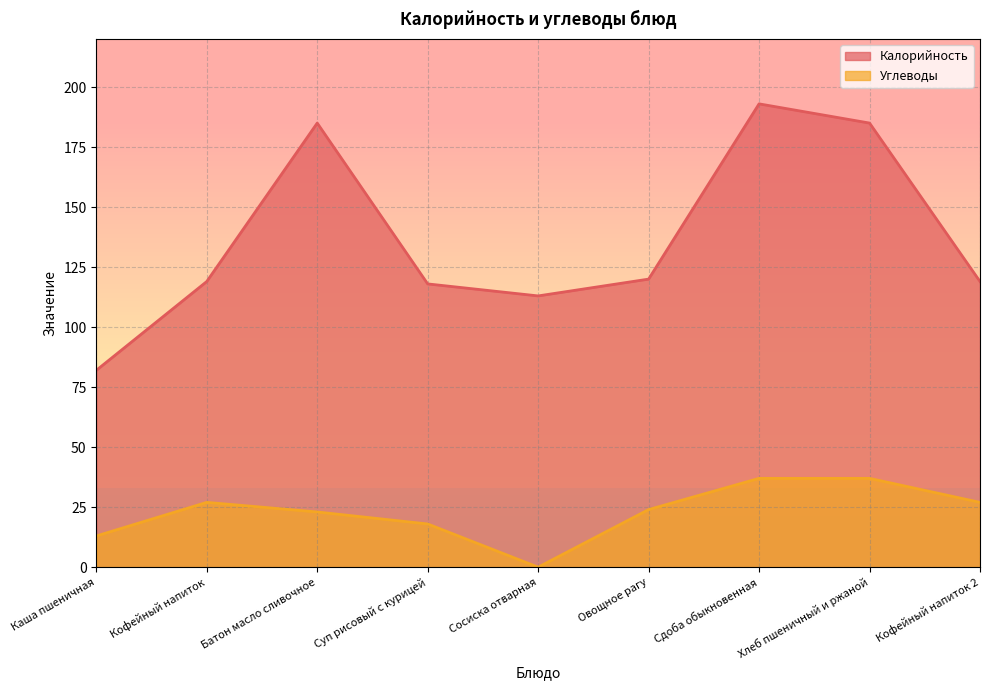

Where does the Калорийность series first go above 119?

Батон масло сливочное